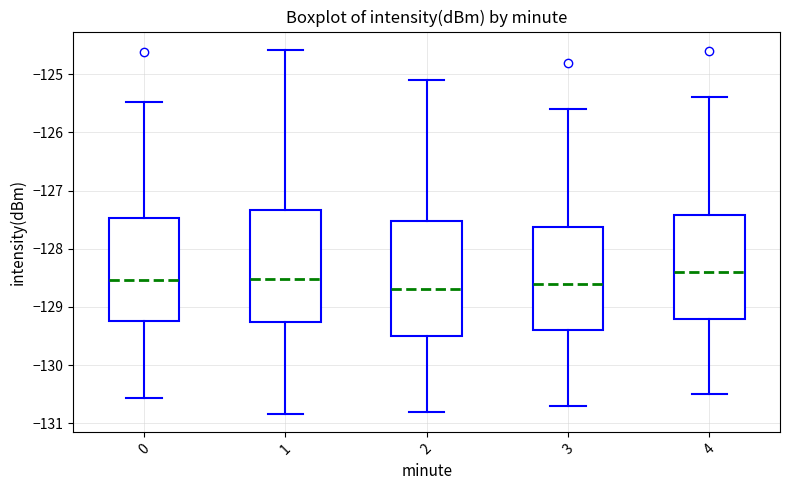

Where does the median line of the box at x = 1 sit on the y-axis? The values are not printed on the chart, so give them approximately, as read against the axis.

-128.5